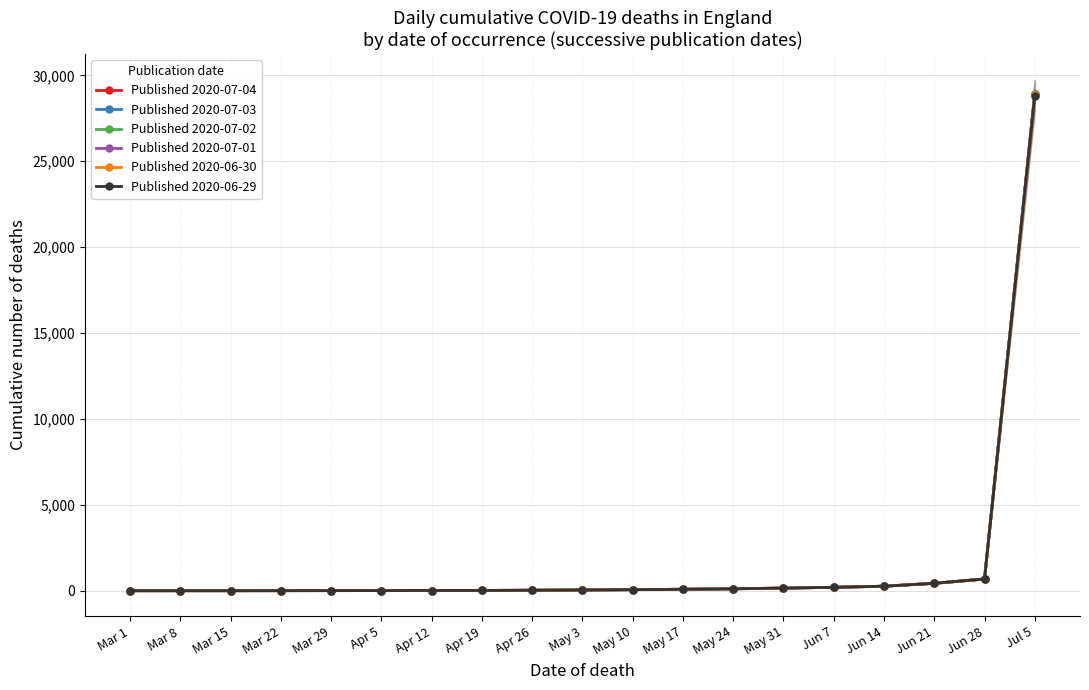

What is the sum of the Published 2020-07-01 values at May 24 and May 10?

173